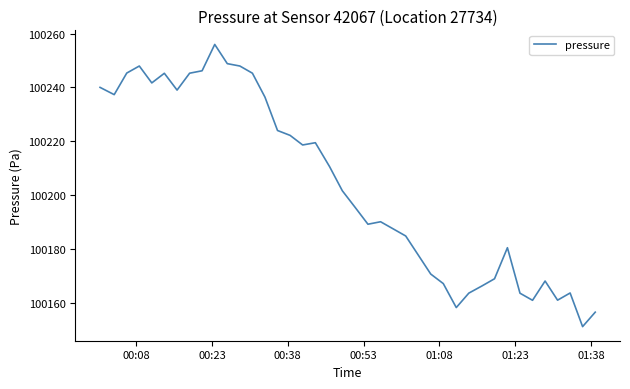

What is the maximum value shown in the chart?

100255.9